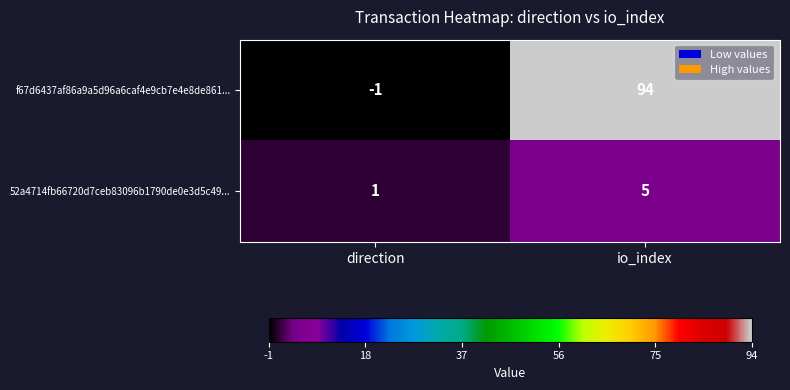

At direction, list the series in order from smallest to largest.

f67d6437af86a9a5d96a6caf4e9cb7e4e8de861..., 52a4714fb66720d7ceb83096b1790de0e3d5c49...